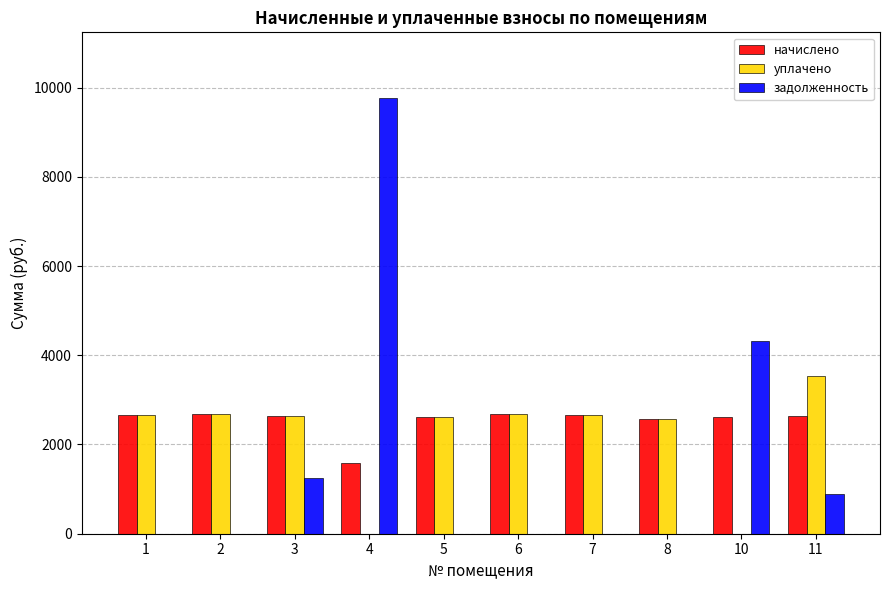

Where does the уплачено series first go above 2658?

1